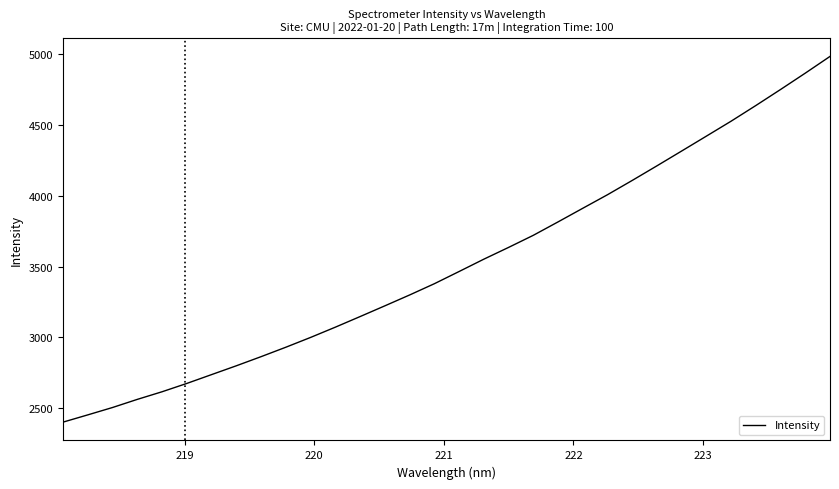

What is the difference between the second highest and minimum values?

2461.8